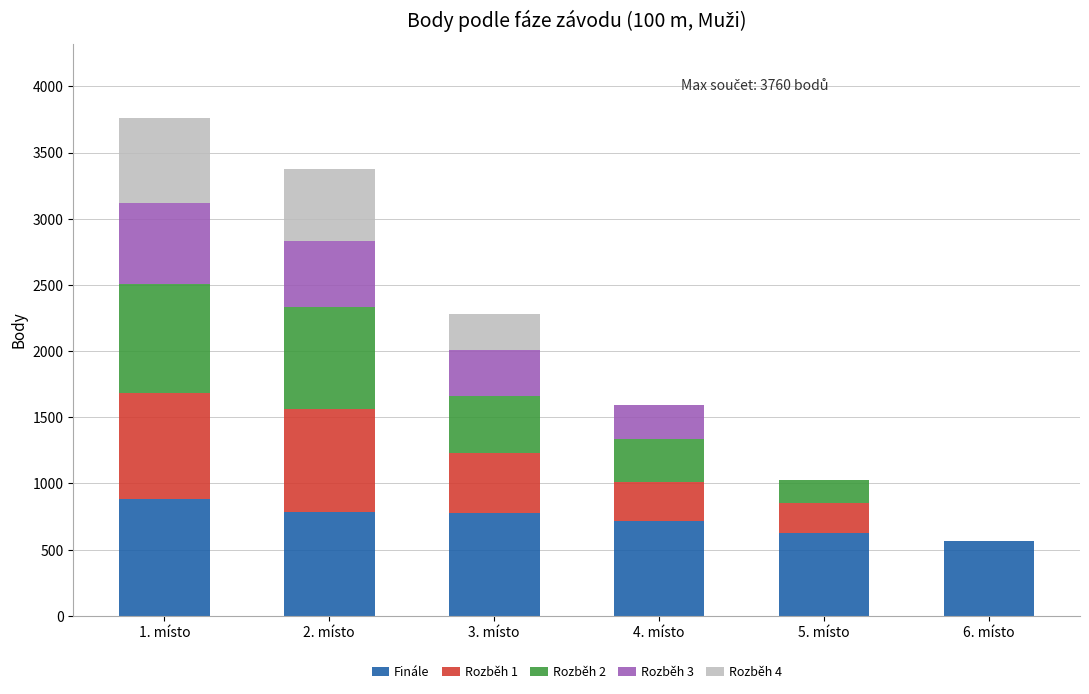

What is the sum of all Finále values?

4350